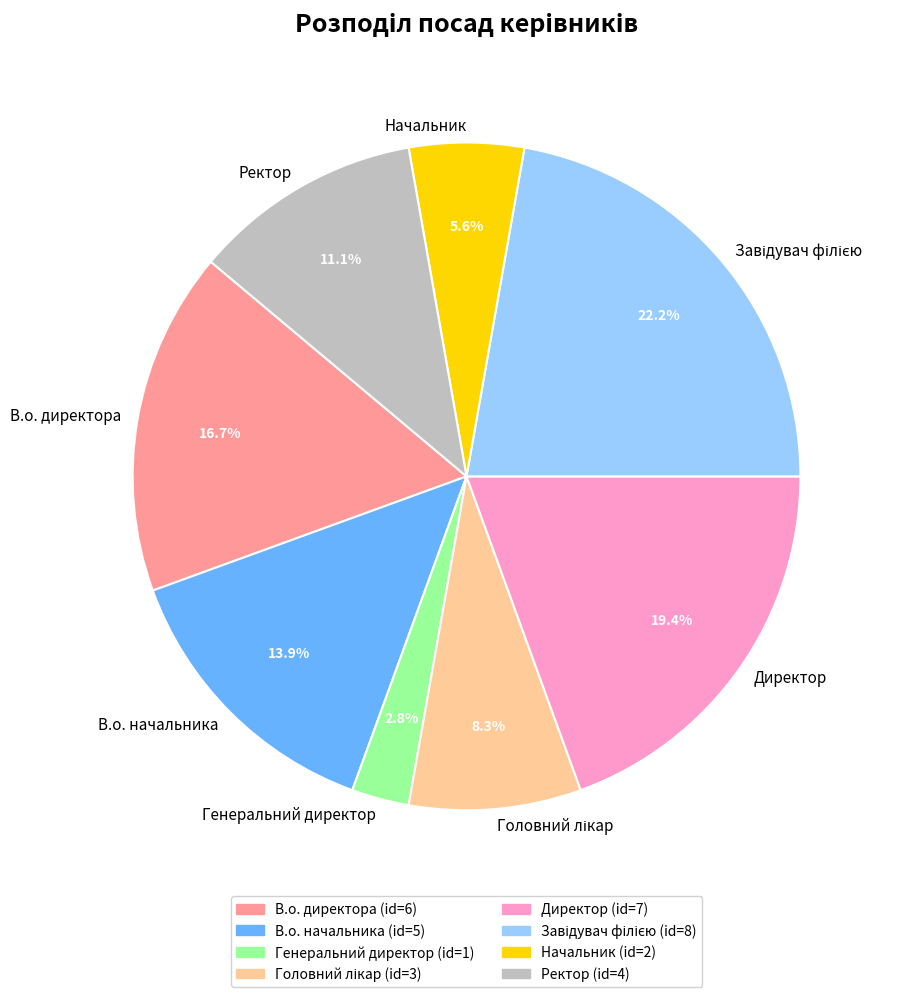

Is the sum of В.о. директора and Ректор greater than half?

No